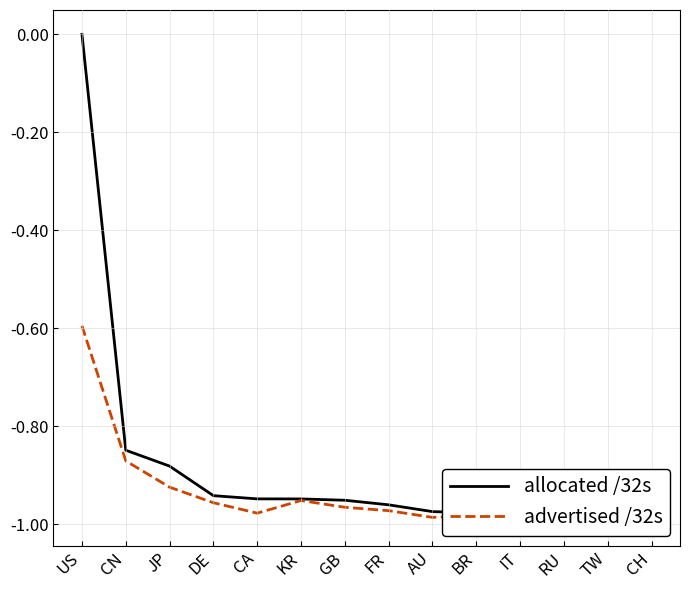

Is the value of allocated /32s at AU greater than the value of advertised /32s at GB?

No